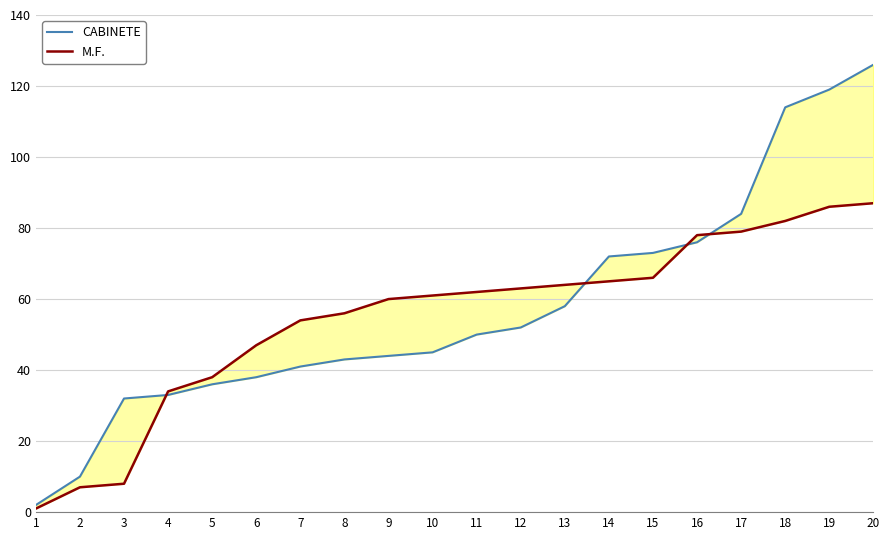

At how many categories does at least one series exceed 121?

1